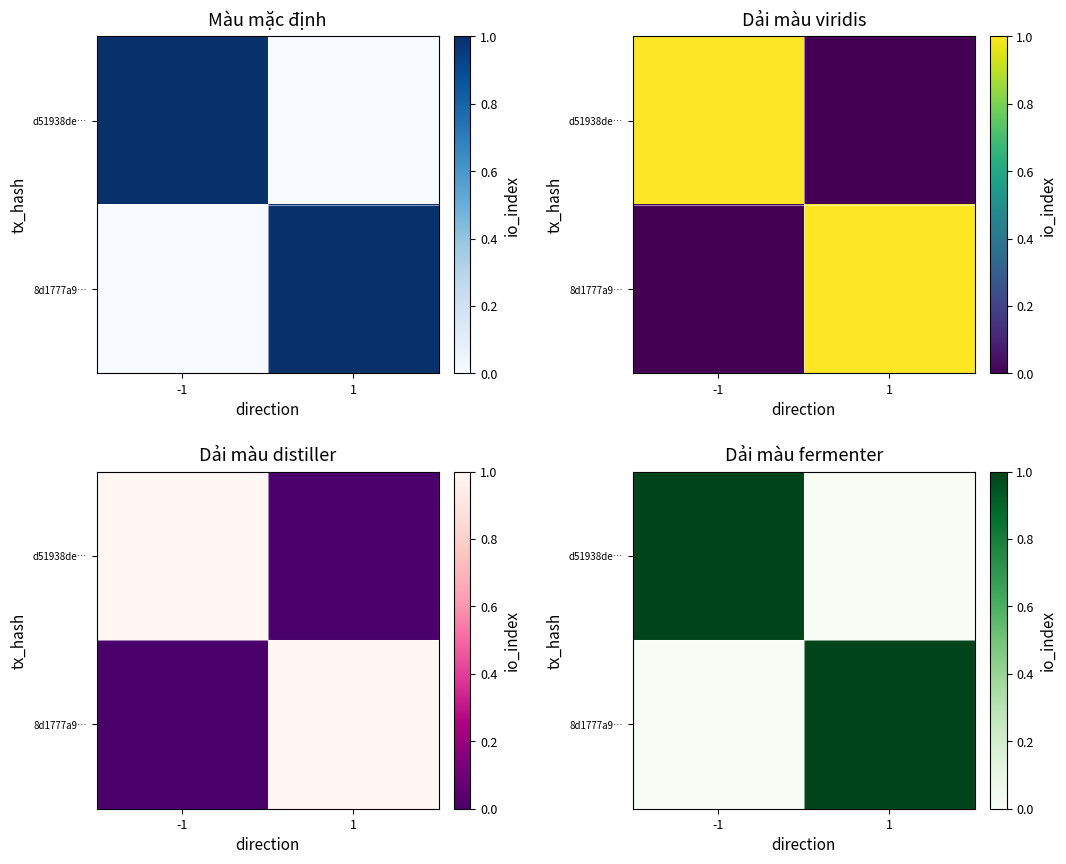

Where is d51938de… nearest to the value 0?

1